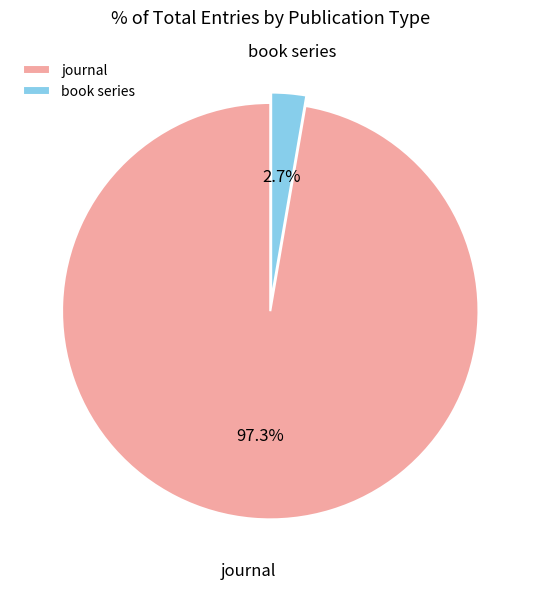

Between journal and book series, which is larger?

journal